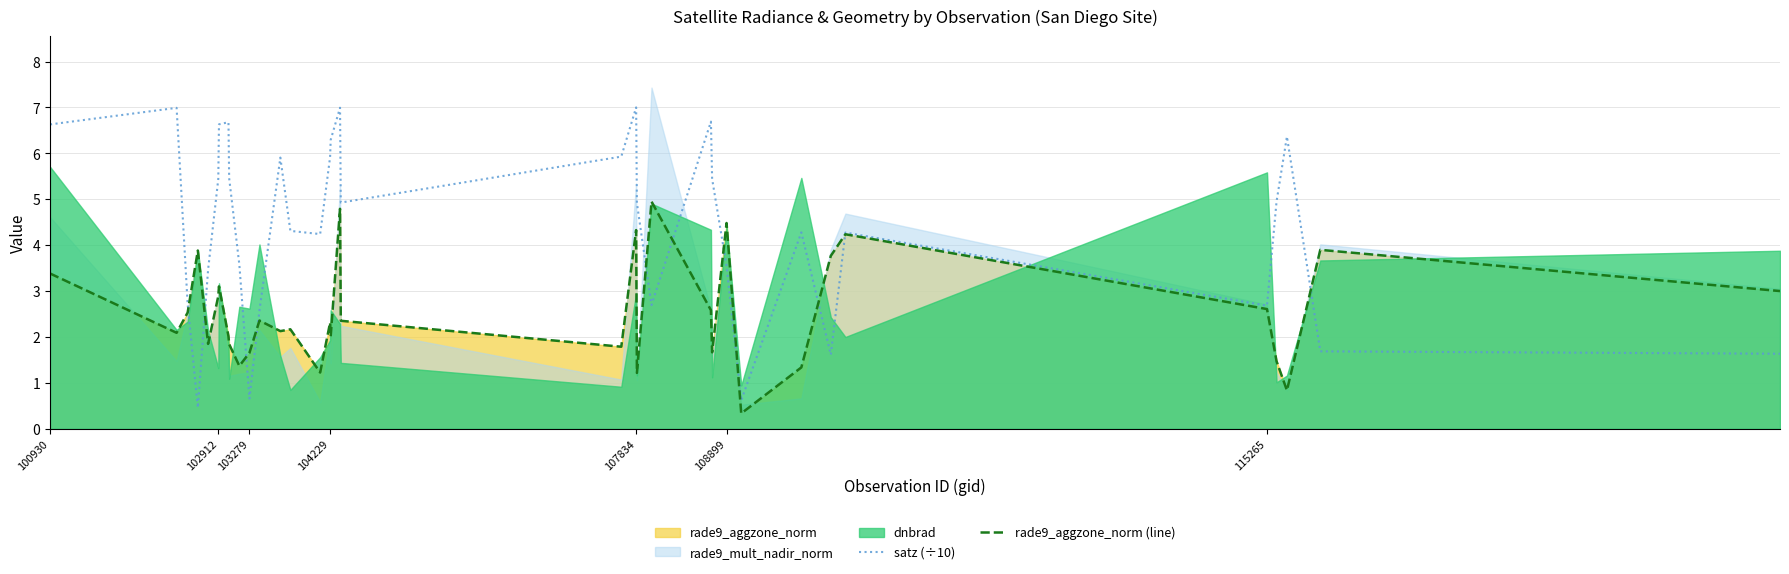

Where does the rade9_aggzone_norm (line) series first go above 2?

100930